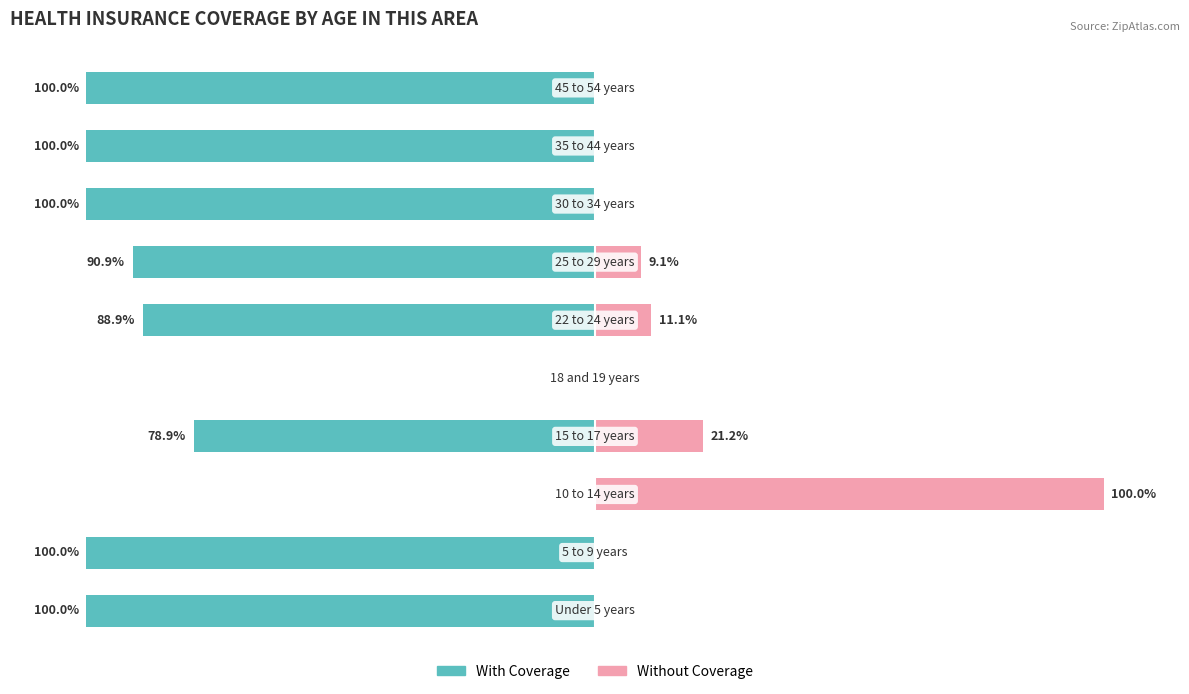

Is the value of Without Coverage at 9 greater than the value of With Coverage at 2?

No